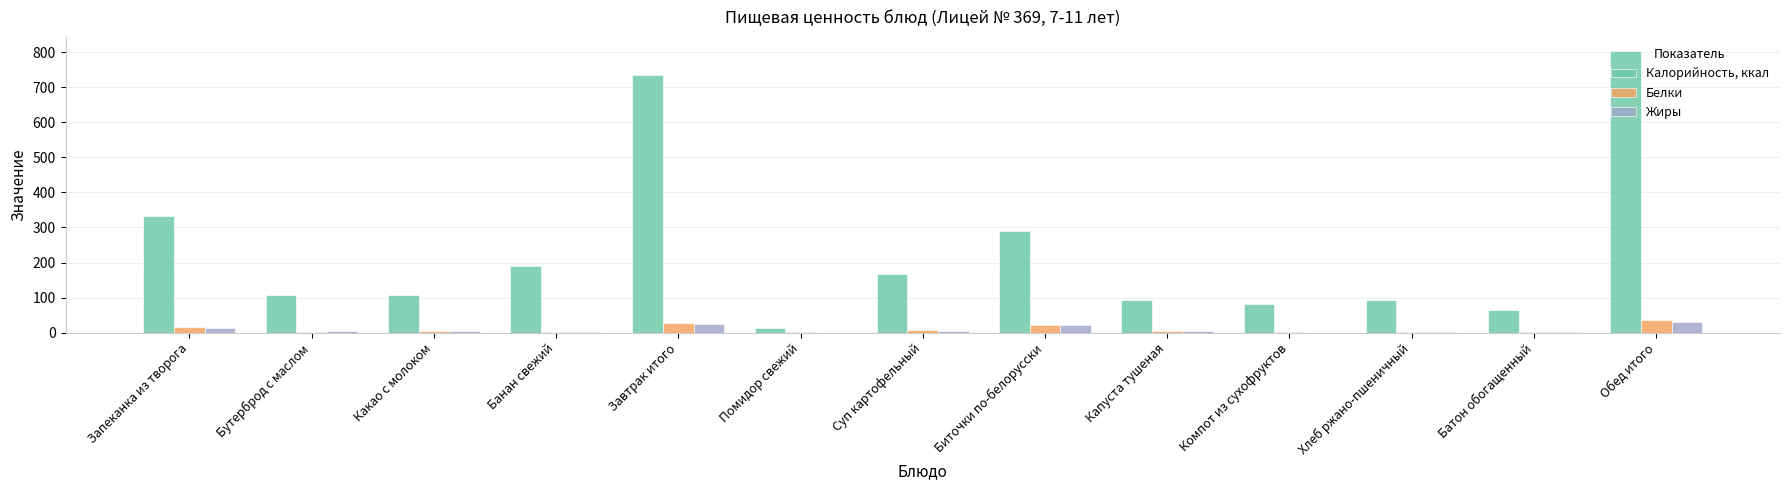

Which series has the largest total across all categories?

Калорийность, ккал